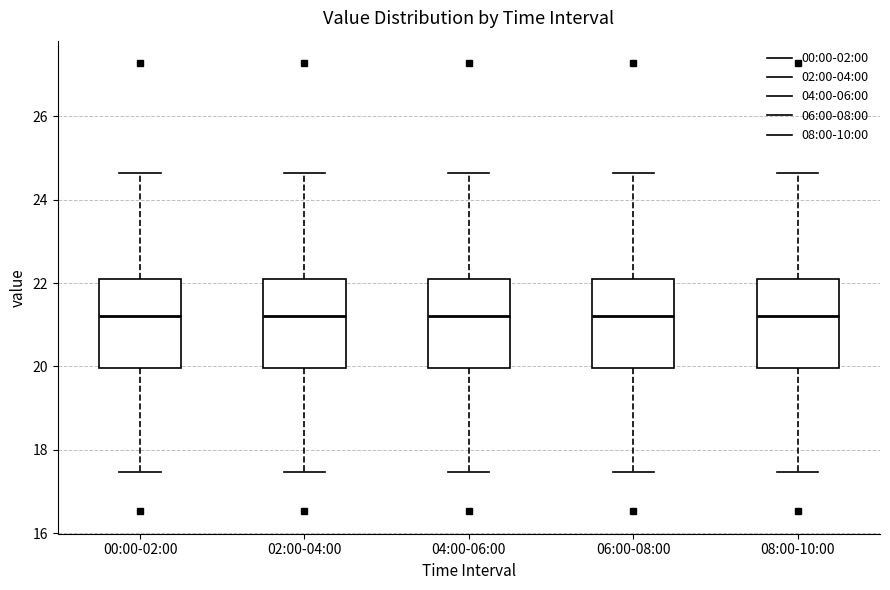

Where does the upper whisker of the box for 04:00-06:00 end on the y-axis? The values are not printed on the chart, so give them approximately, as read against the axis.

24.6